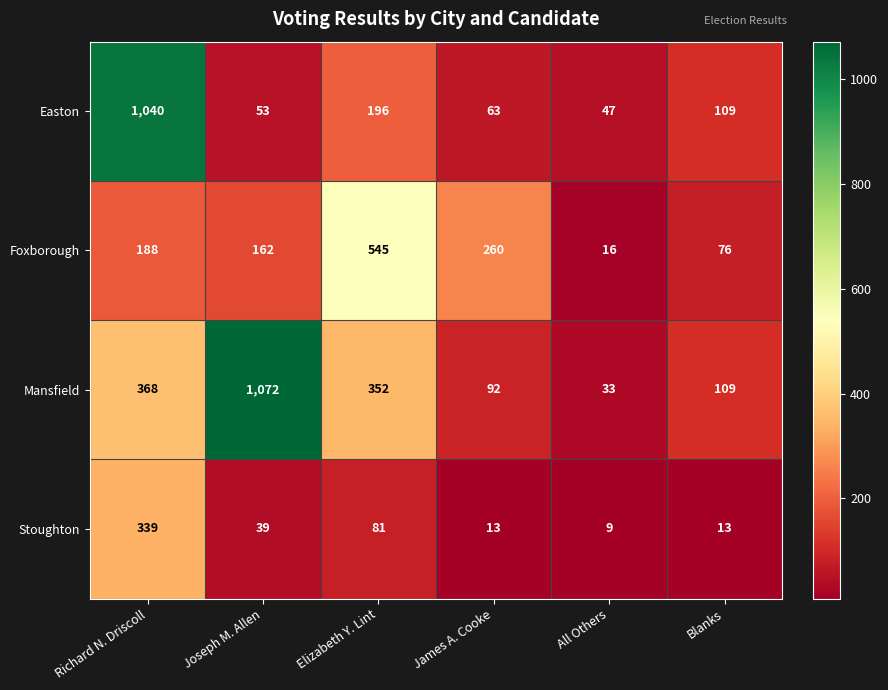

List the series in order of their overall mean, lowest first.

Stoughton, Foxborough, Easton, Mansfield